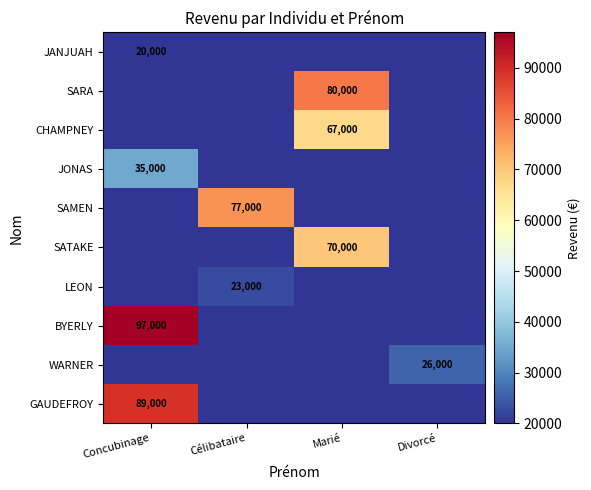

True or false: CHAMPNEY has a value of 67000 at Marié.

True